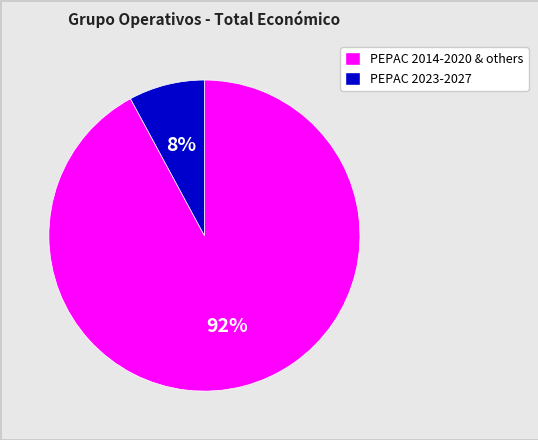

Is there any slice that represents more than half of the pie?

Yes